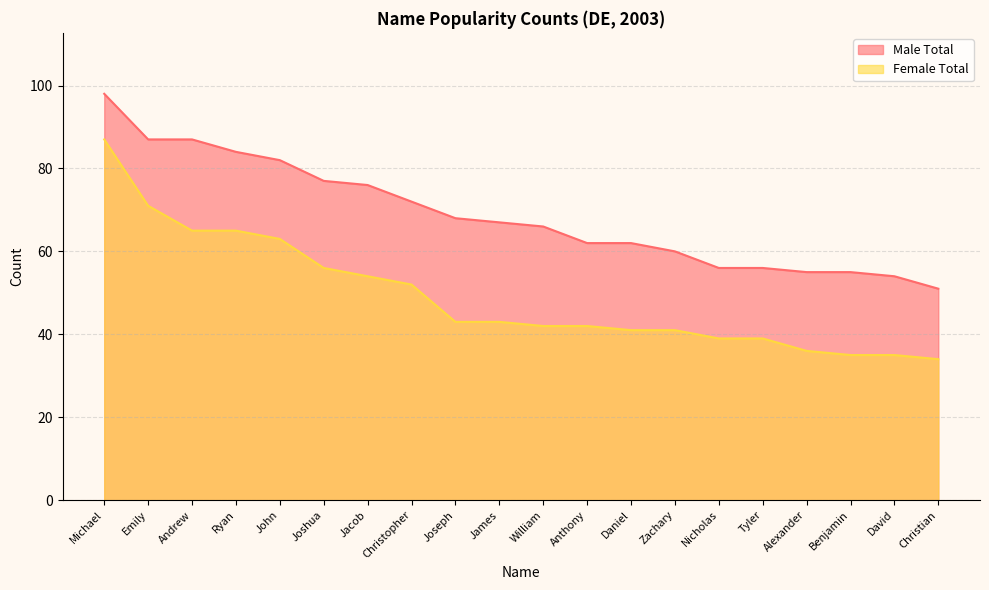

What is the spread (max minus min) of values at Joshua?

21